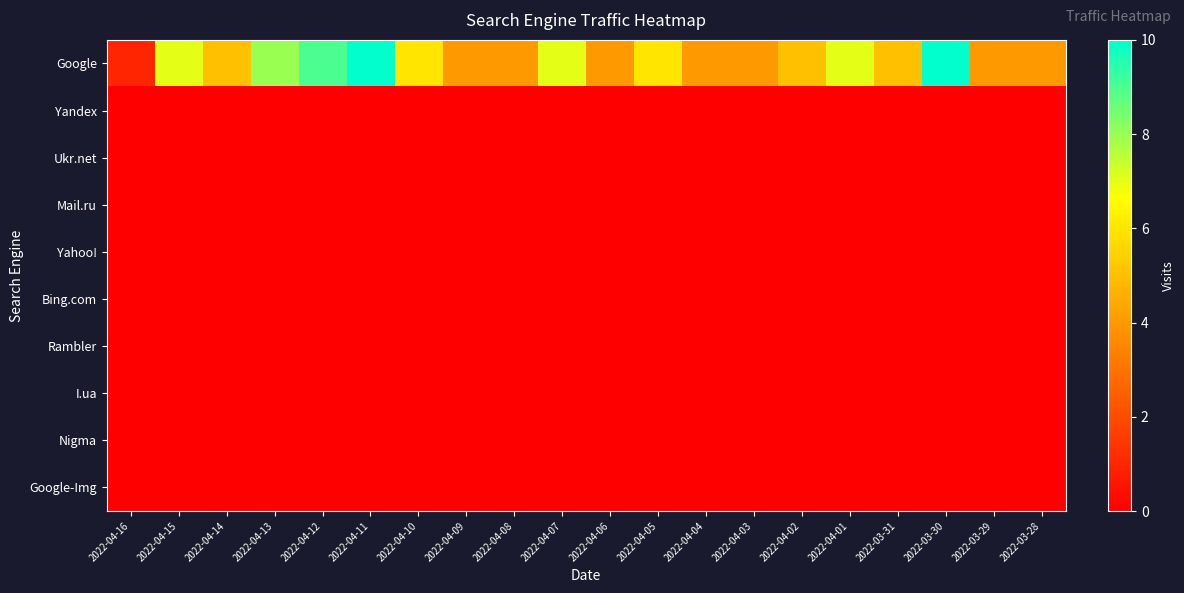

Which series changed the most between 2022-04-01 and 2022-03-28?

Google